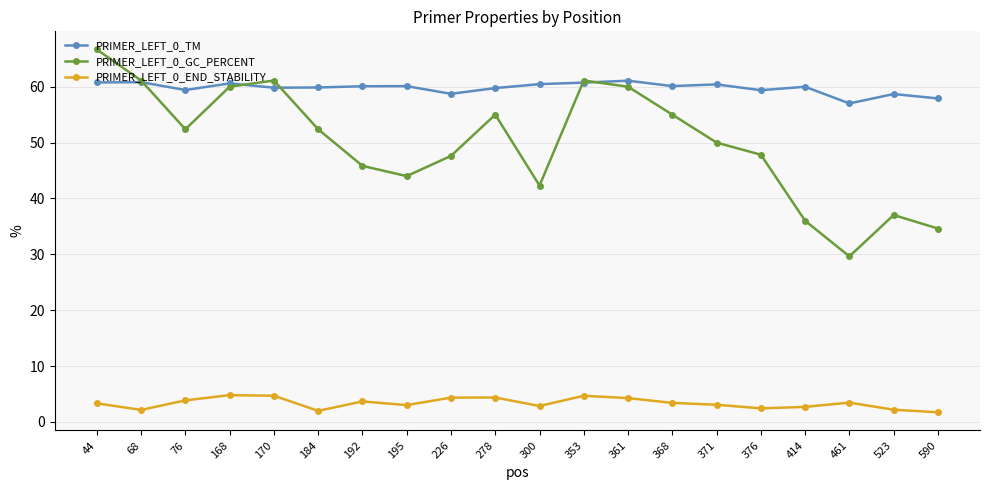

What is the value of the PRIMER_LEFT_0_GC_PERCENT point at the 1st from the left?

66.7